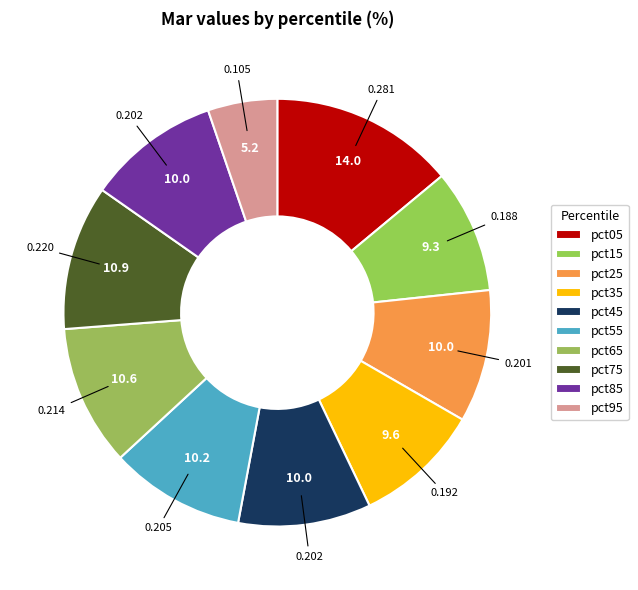

What is the largest slice in the pie chart?

pct05